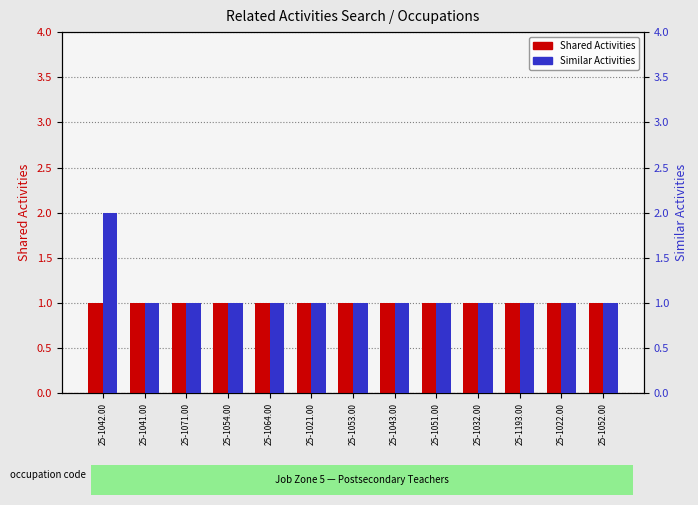

What position from the right is 25-1032.00?

4